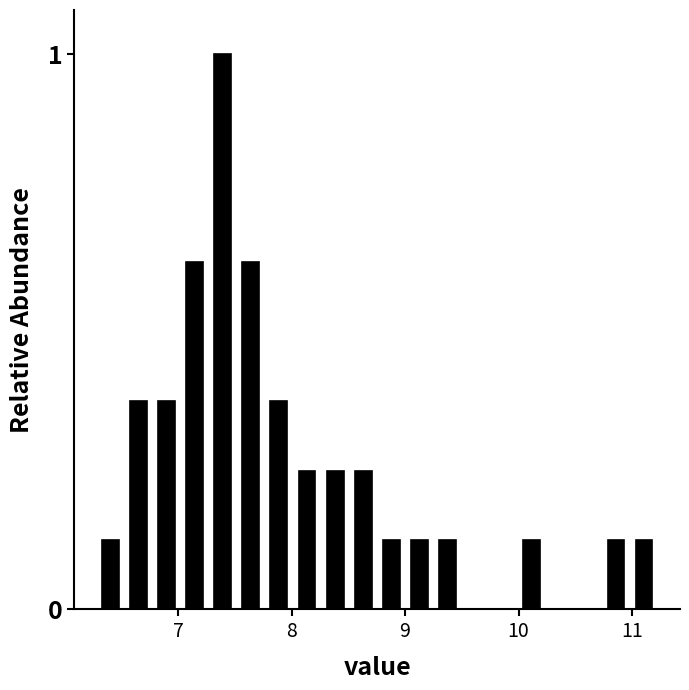

Read against the x-axis, roughly where is the centre of the tallest bar?

7.4